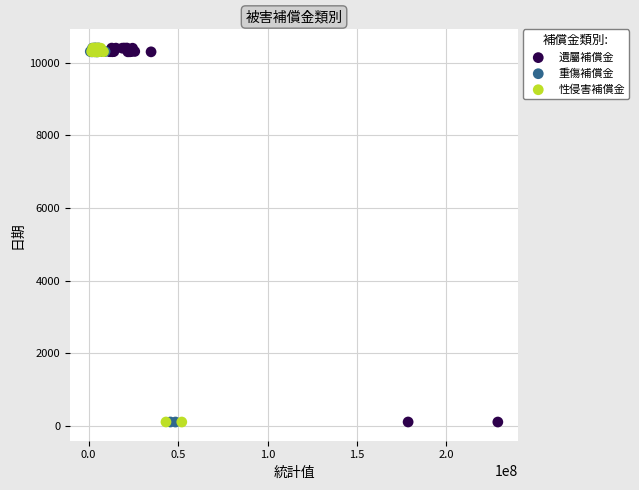

What are all the series names shown in the legend?

遺屬補償金, 重傷補償金, 性侵害補償金